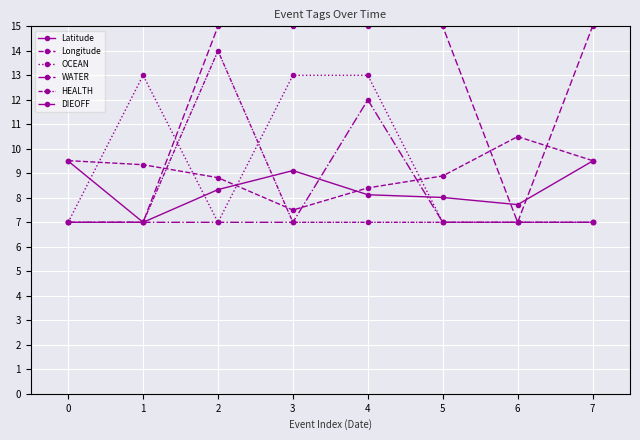

How many series are shown in this chart?

6